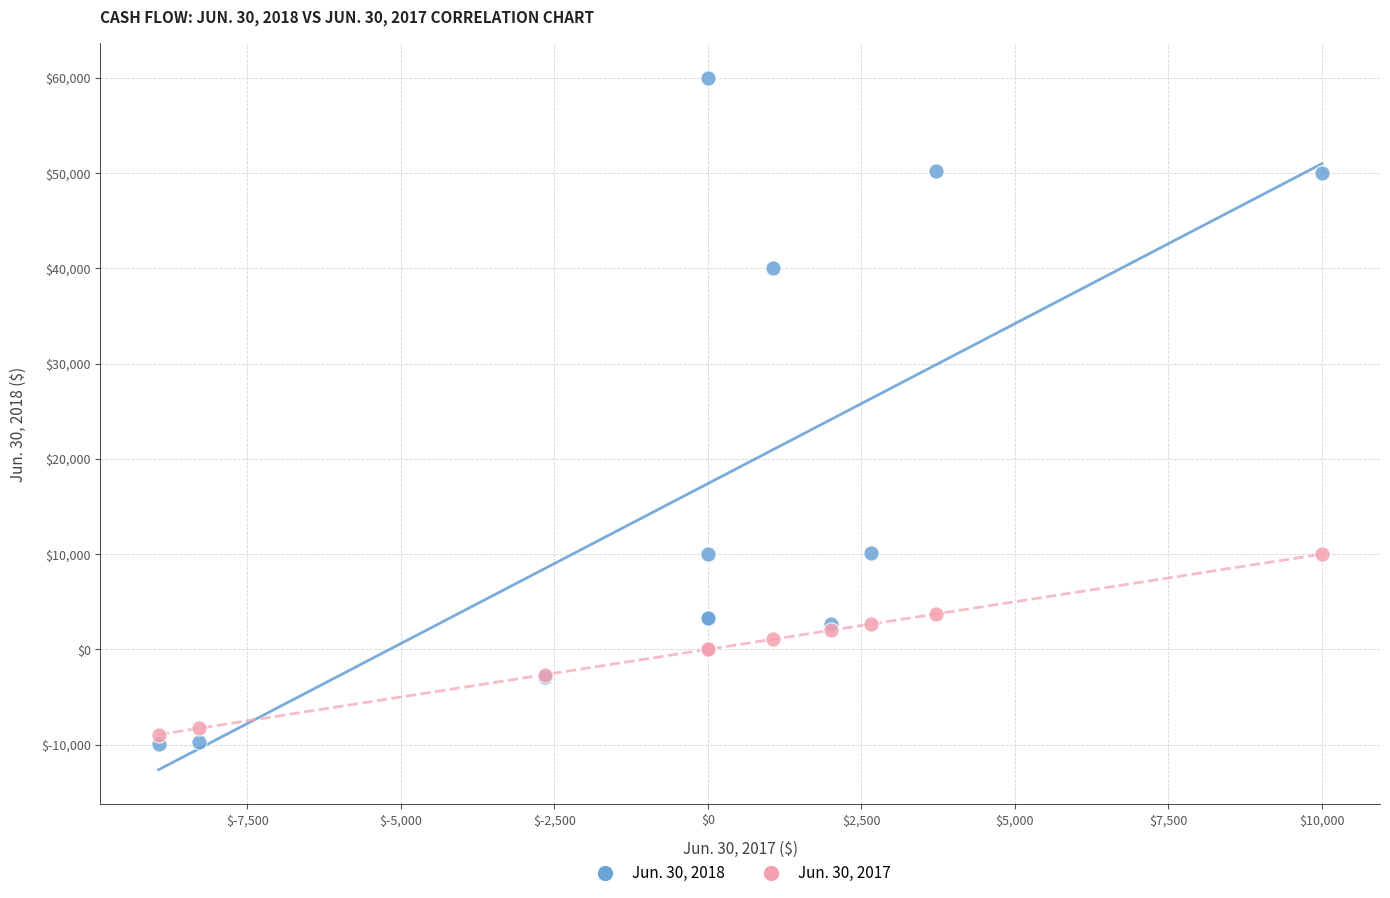

What are all the series names shown in the legend?

Jun. 30, 2018, Jun. 30, 2017